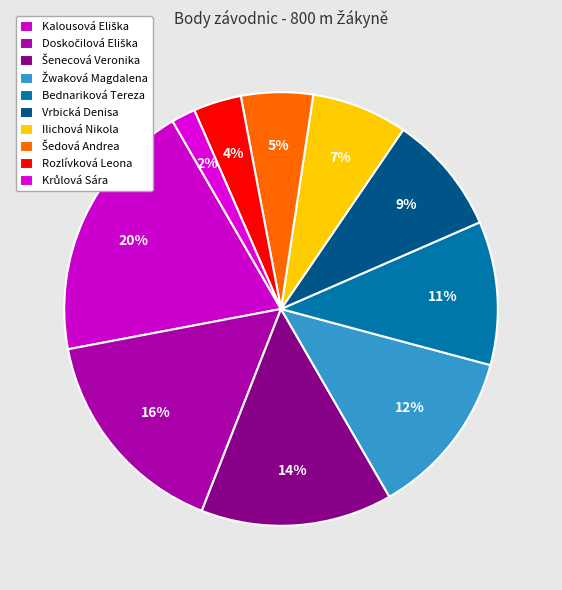

Count the number of slices in the pie.

10